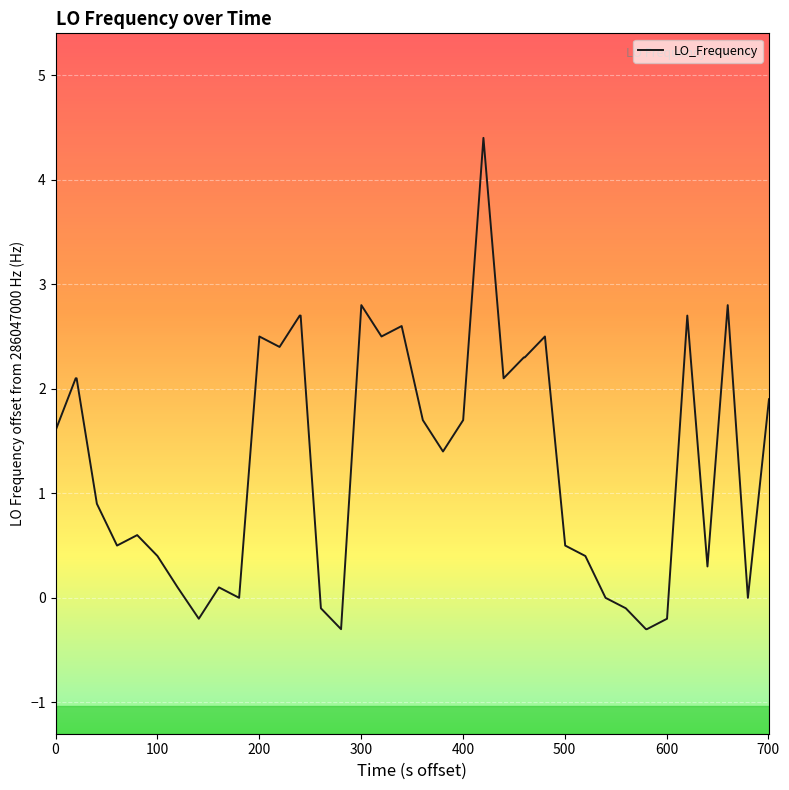

What is the greatest value displayed?

4.4